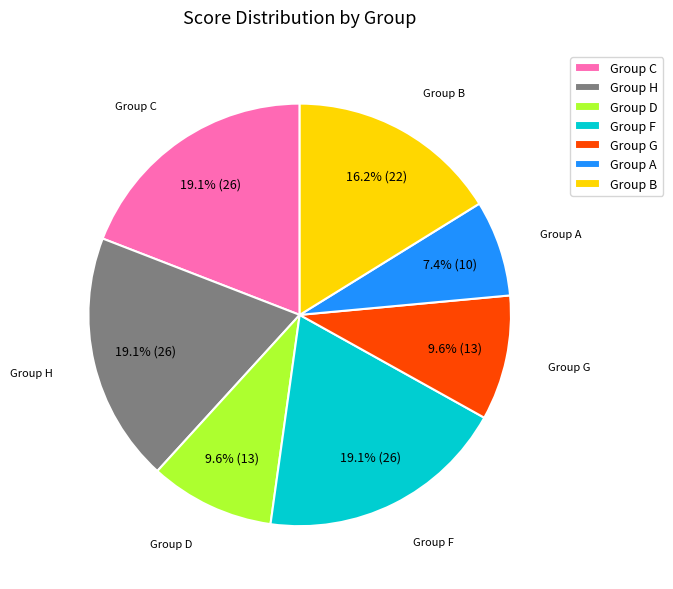

Is there a majority slice in this chart?

No